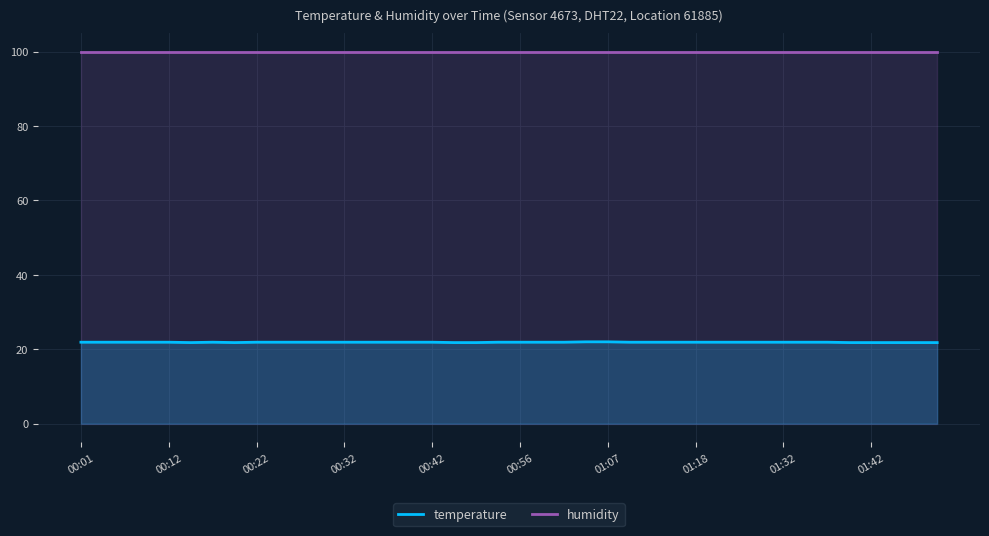

True or false: humidity has a value of 99.9 at 00:32.

True